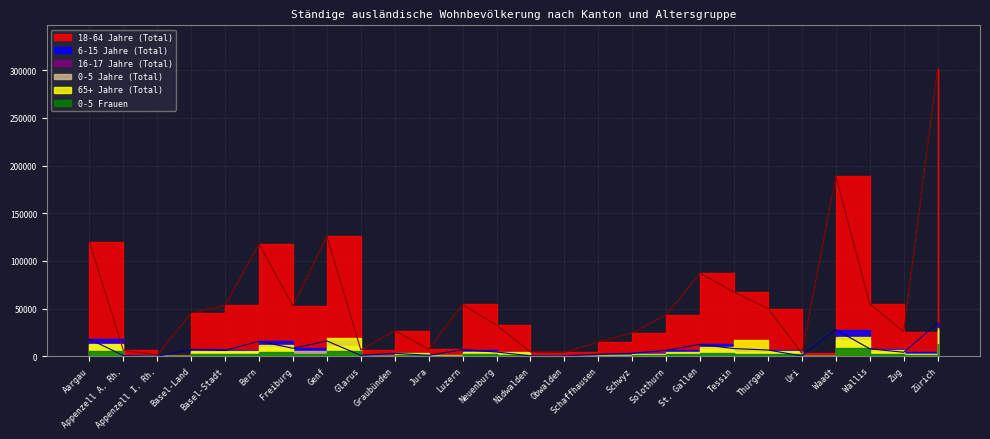

Count the number of categories in the chart.

26